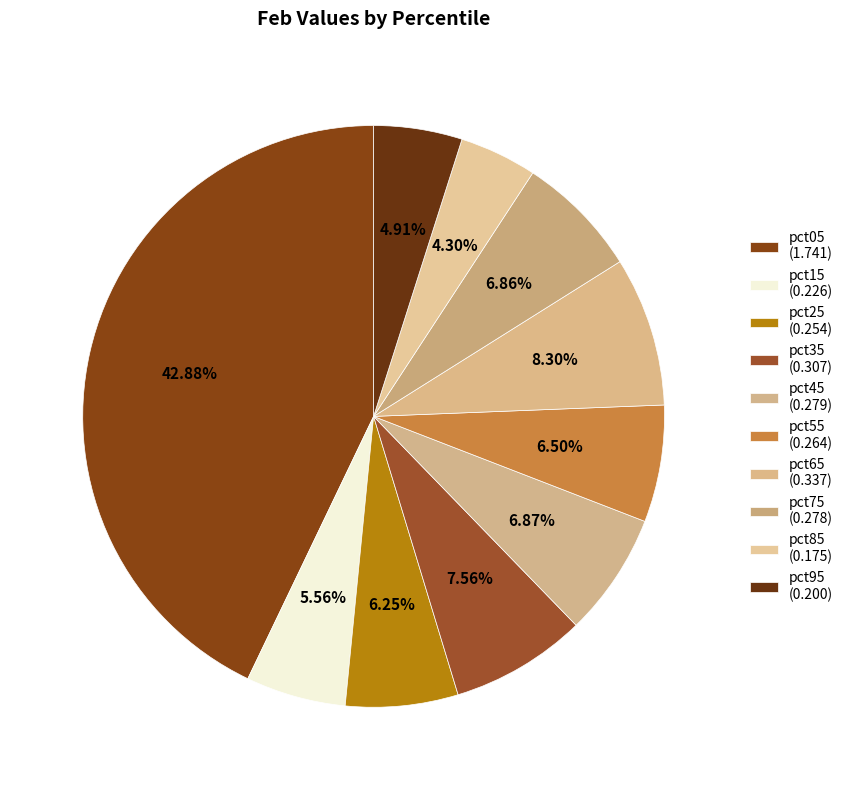

To the nearest percent, what is the difference between the pct65 and pct75 slice percentages?

1%